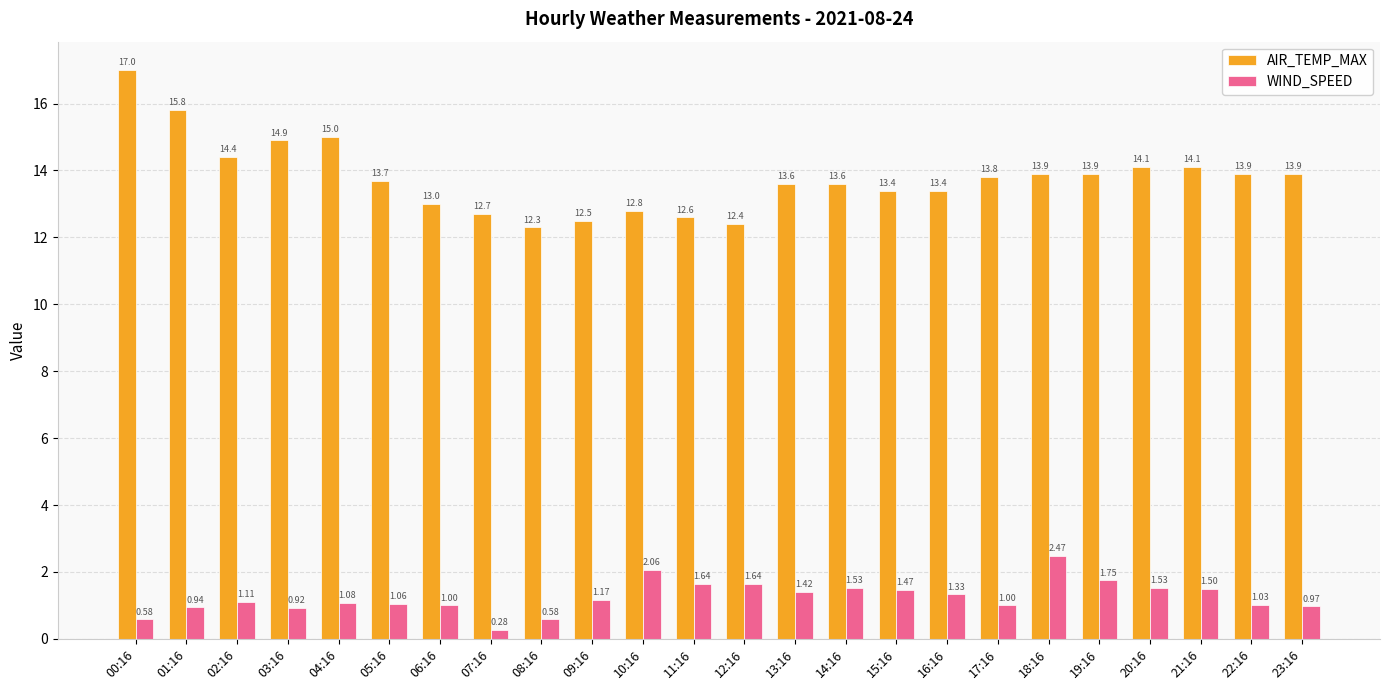

List the series in order of their peak value, lowest first.

WIND_SPEED, AIR_TEMP_MAX